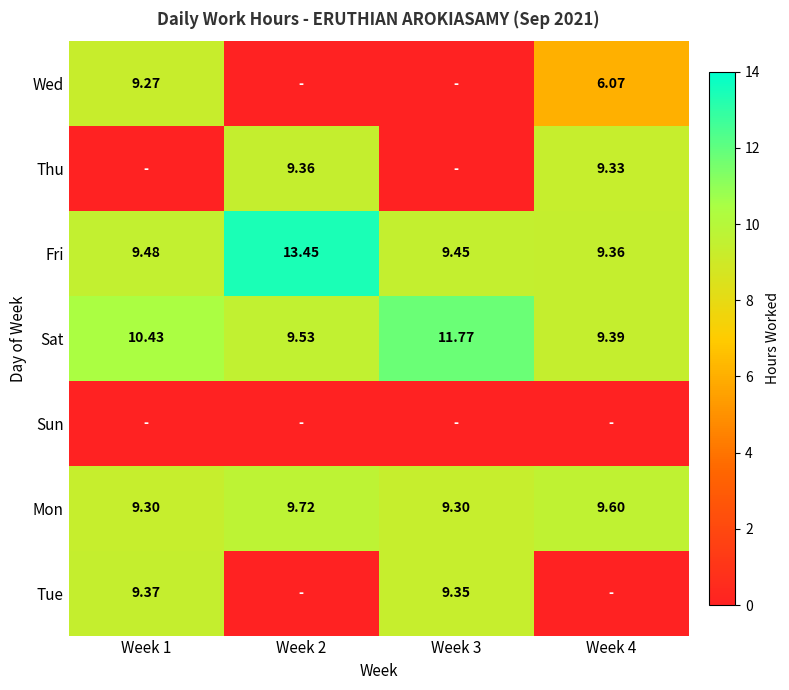

What is the difference between the Tue values at Week 1 and Week 2?

9.4